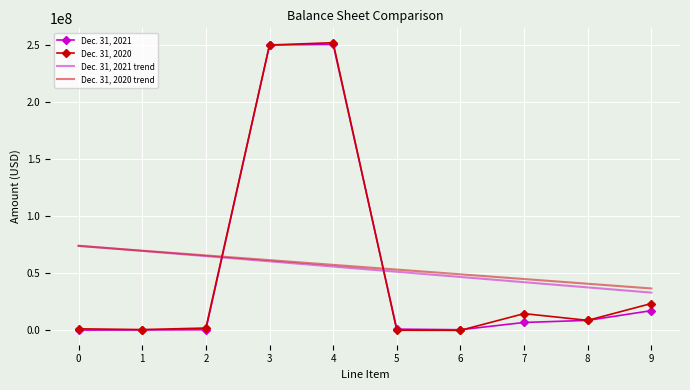

What is the total value across all series at 8?

95943710.4